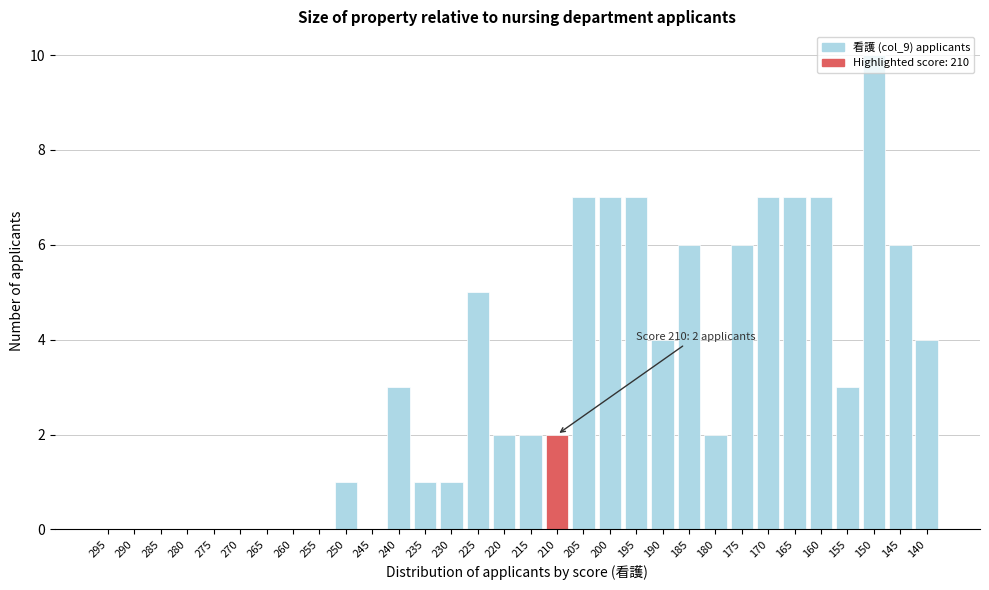

Between 200 and 175, which is larger?

200